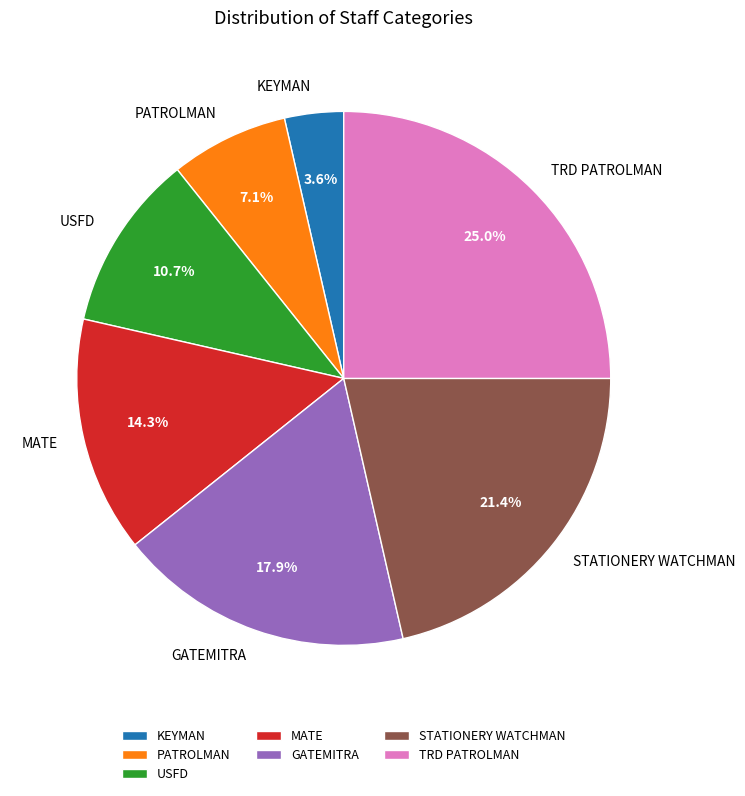

True or false: GATEMITRA accounts for 24% of the total.

False